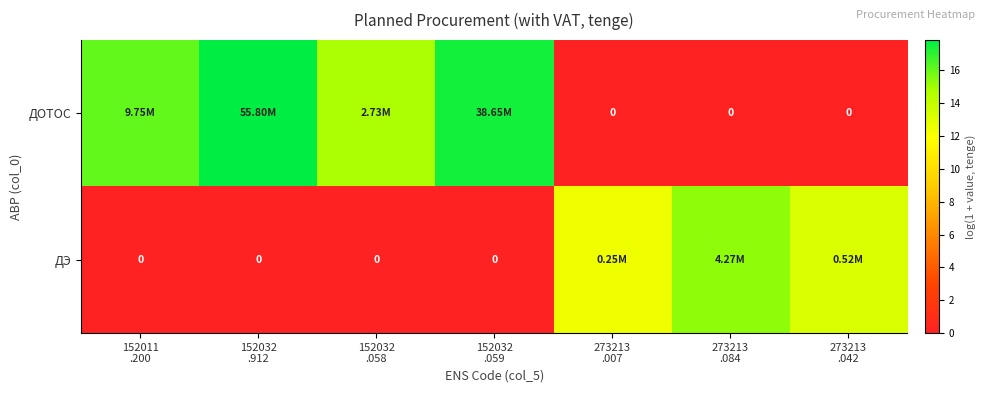

Between 152032
.059 and 152032
.912, which is larger?

152032
.912